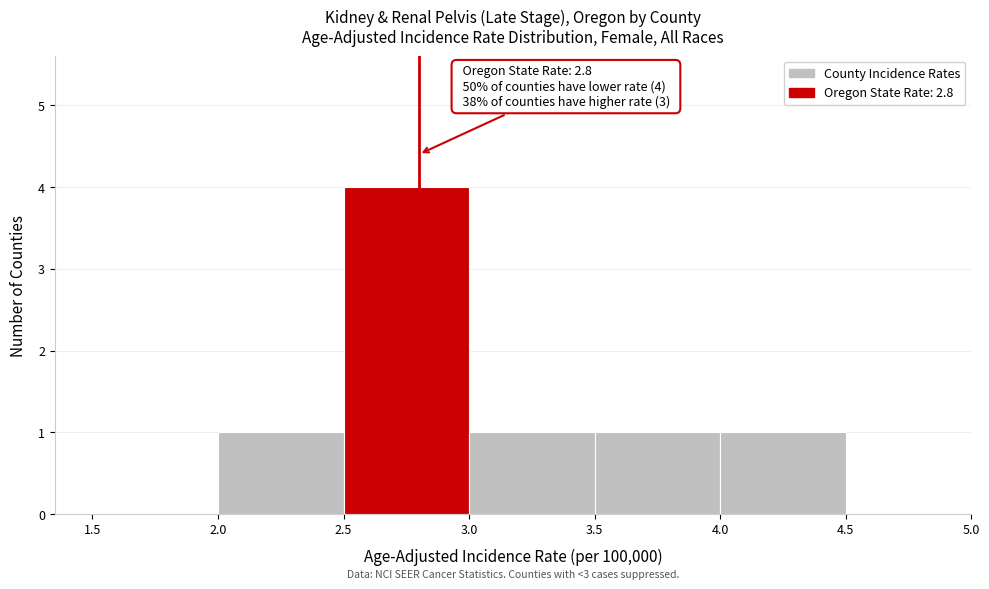

Over which range of the x-axis is the bar tallest?

2.5 to 3.0